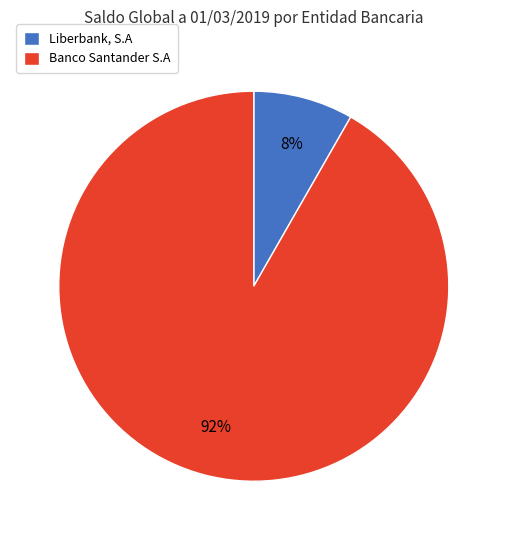

To the nearest percent, what is the combined percentage of Liberbank, S.A and Banco Santander S.A?

100%